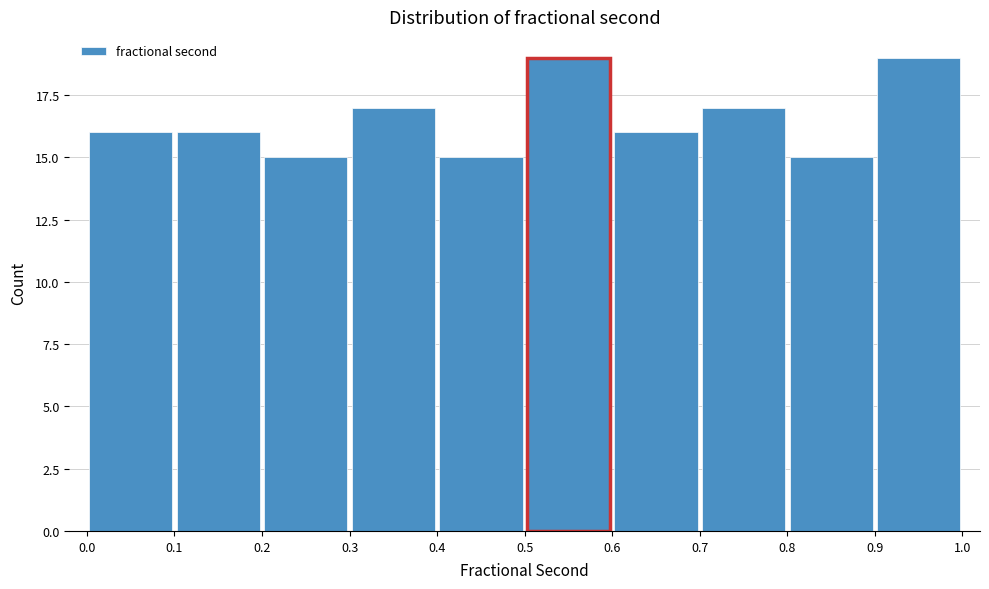

Reading left to right, transcribe this chart: for each bar, give the range it covers on the x-axis and its height. The values are not printed on the chart, so give them approximately, as read against the axis.

0.0 to 0.1: 16
0.1 to 0.2: 16
0.2 to 0.3: 15
0.3 to 0.4: 17
0.4 to 0.5: 15
0.5 to 0.6: 19
0.6 to 0.7: 16
0.7 to 0.8: 17
0.8 to 0.9: 15
0.9 to 1.0: 19